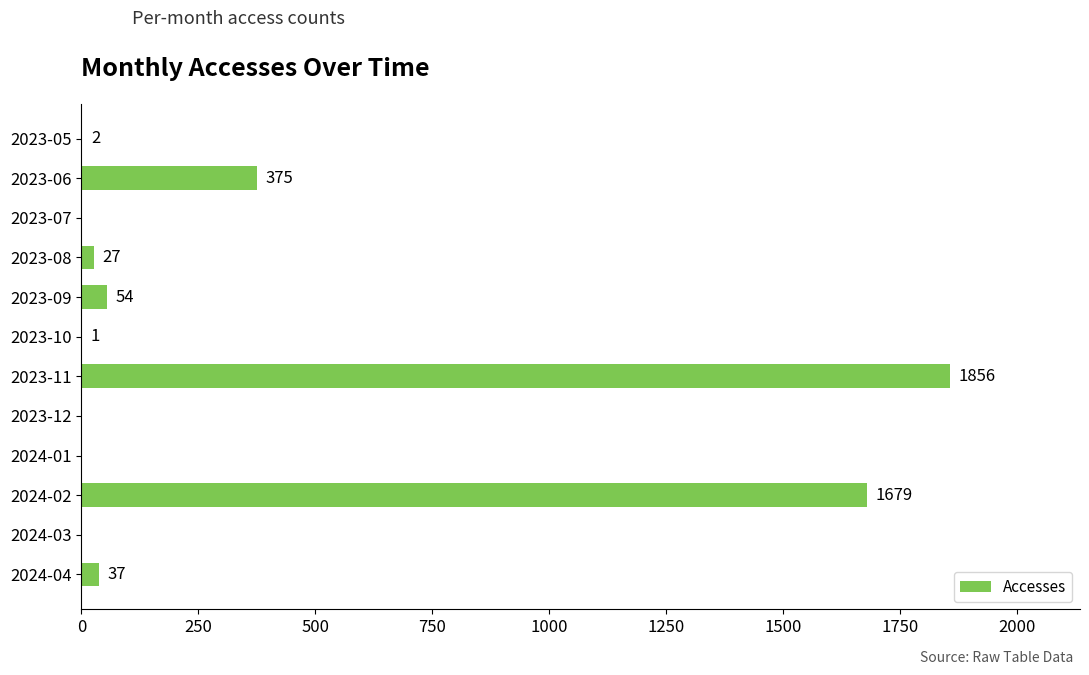

Count the number of categories in the chart.

12